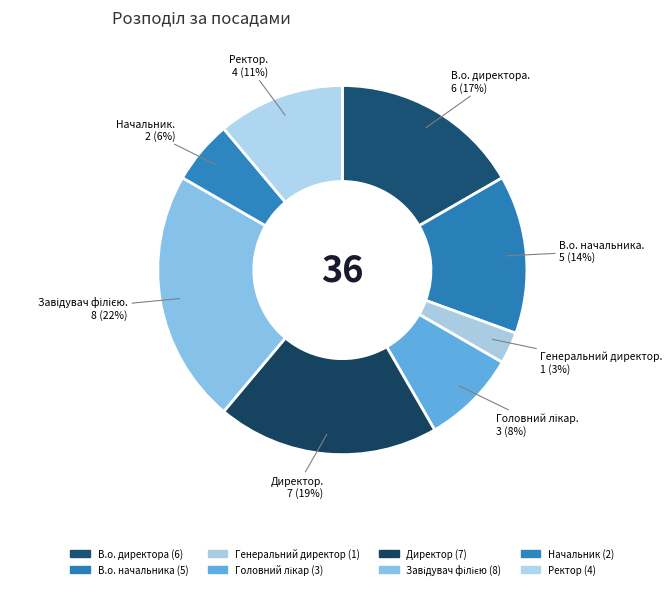

Is it true that Директор is 31% of the pie?

False